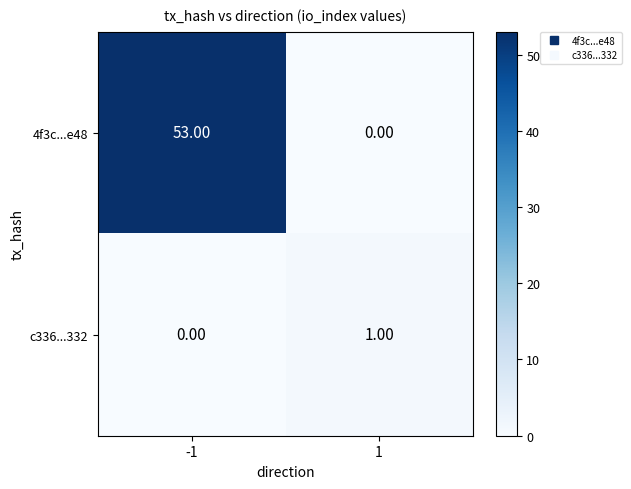

What is the difference between the highest and lowest values at 1?

1